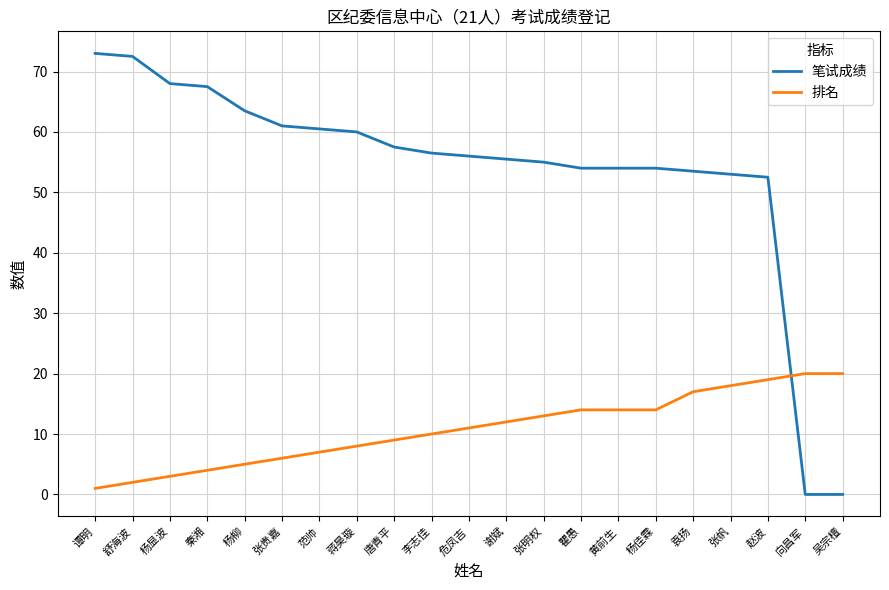

Is it true that 笔试成绩 equals 17.8 at 袁扬?

False